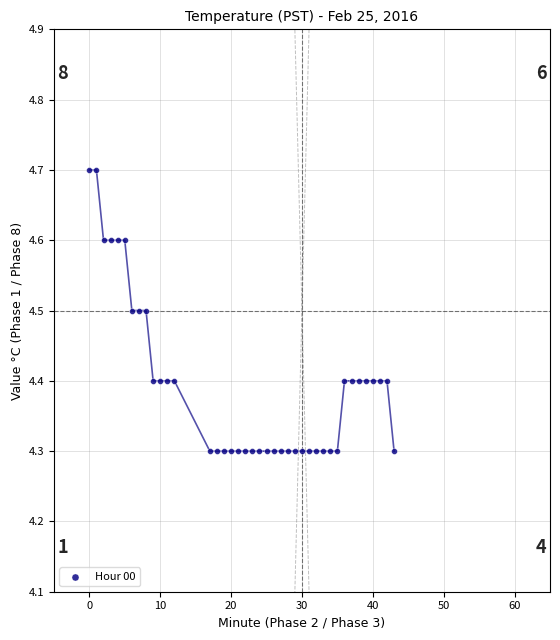

What is the range of Y values (max minus min)?

0.4